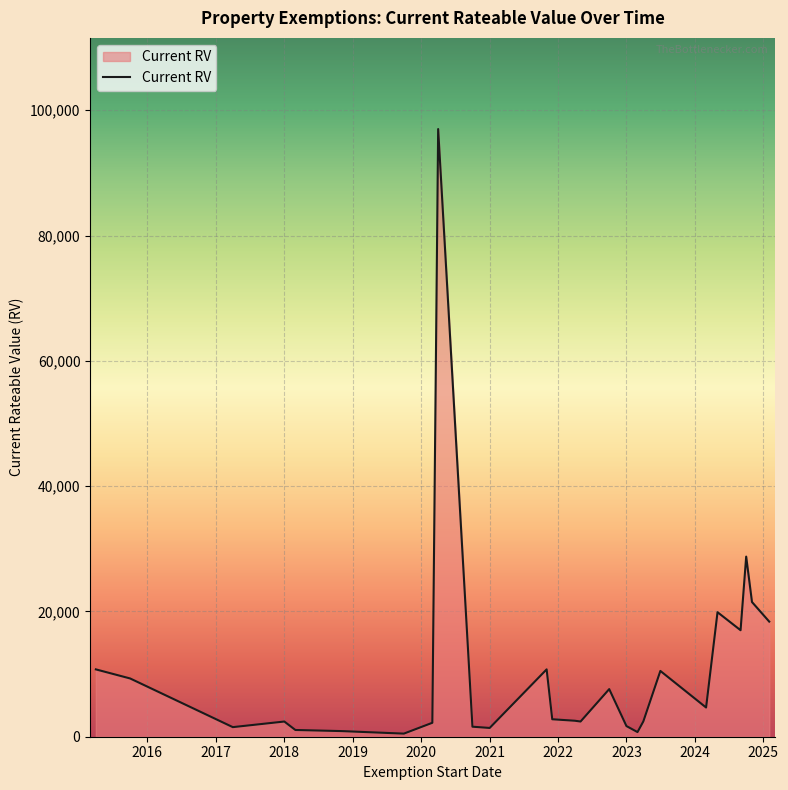

What is the difference between the maximum and minimum values?

96505.0